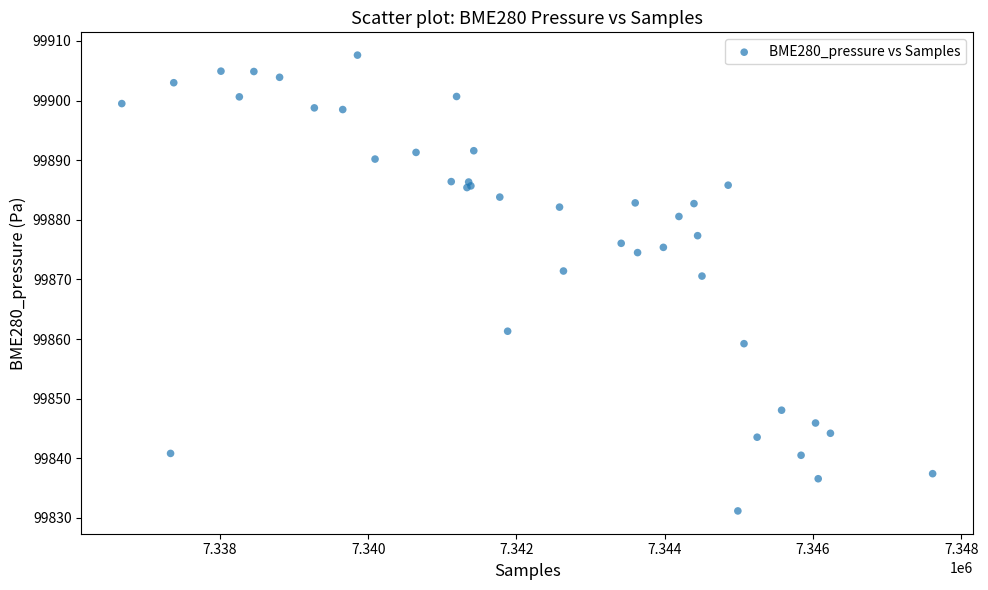

What Y value in the scatter plot is closest to 99869?

99870.6